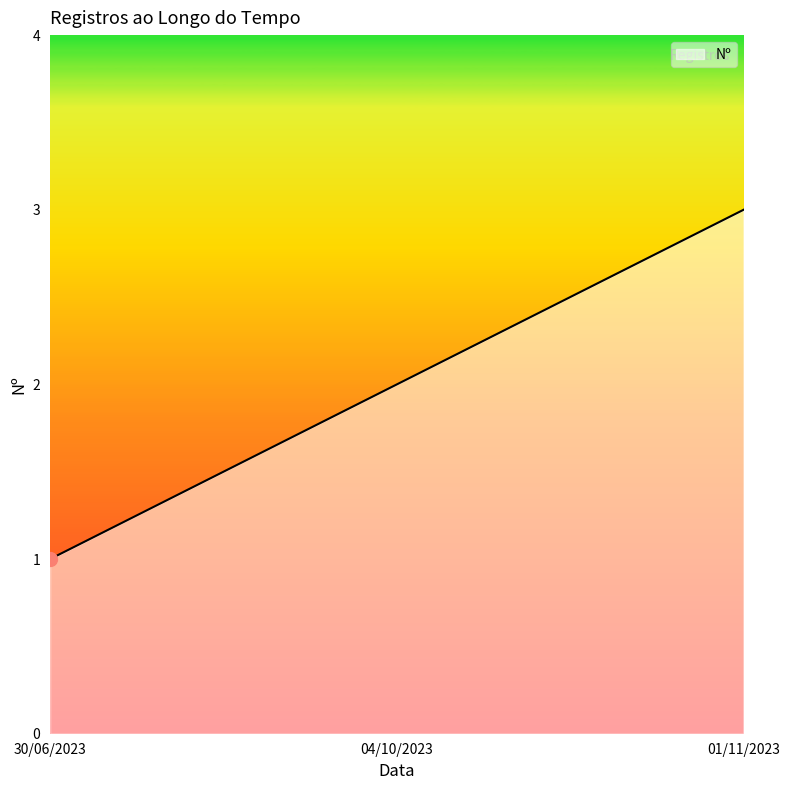

What is the sum of all values?

6